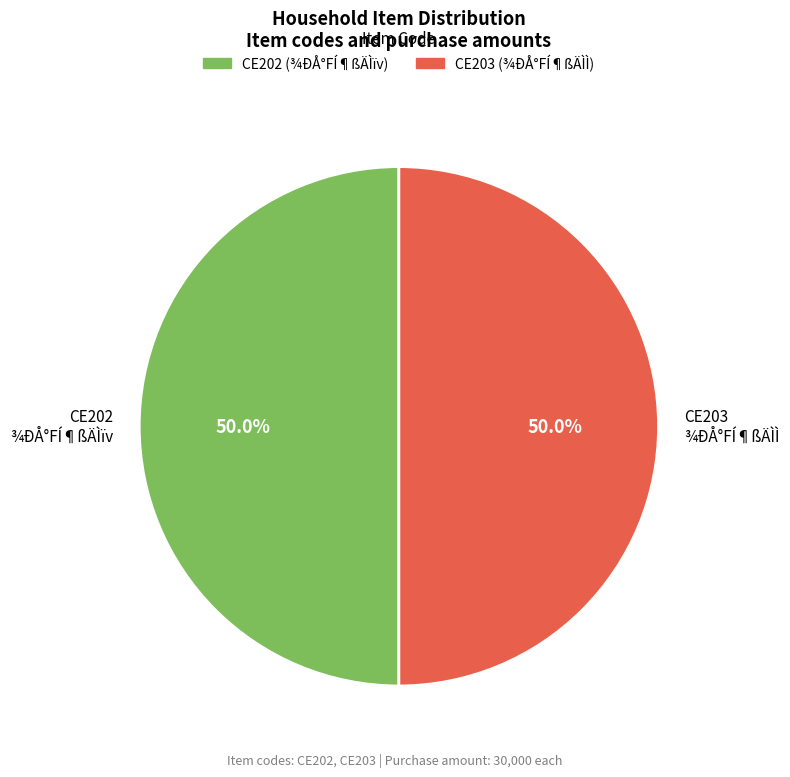

To the nearest percent, what is the average slice percentage?

50%